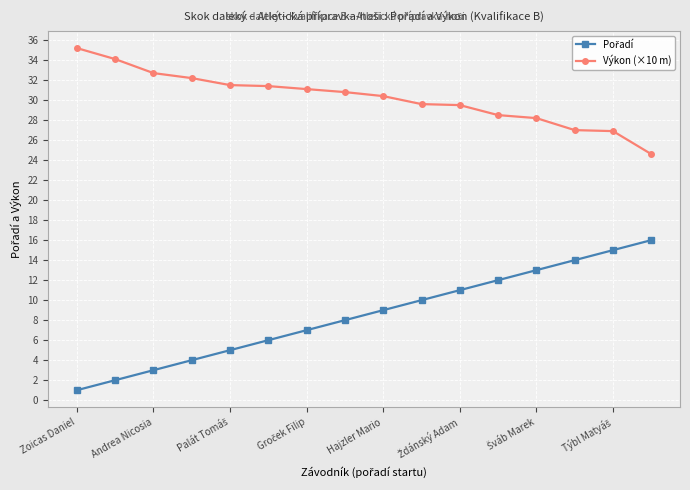

What is the value of the Výkon (×10 m) point at the 10th from the left?

29.6